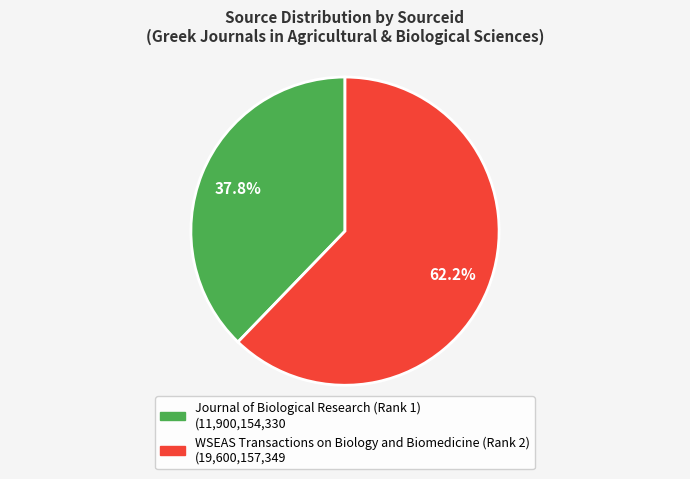

Which slice represents more than half of the pie?

WSEAS Transactions on Biology and Biomedicine (Rank 2)